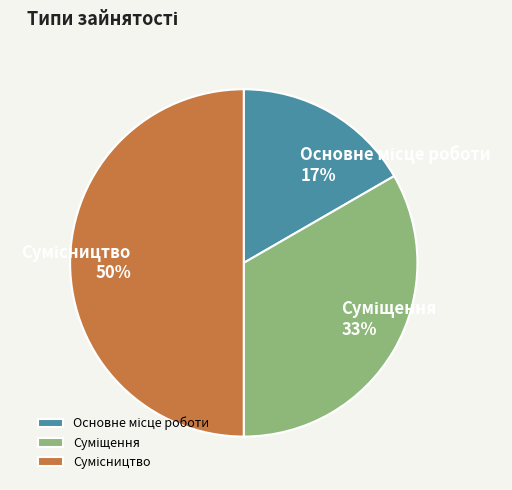

To the nearest percent, what is the average slice percentage?

33%